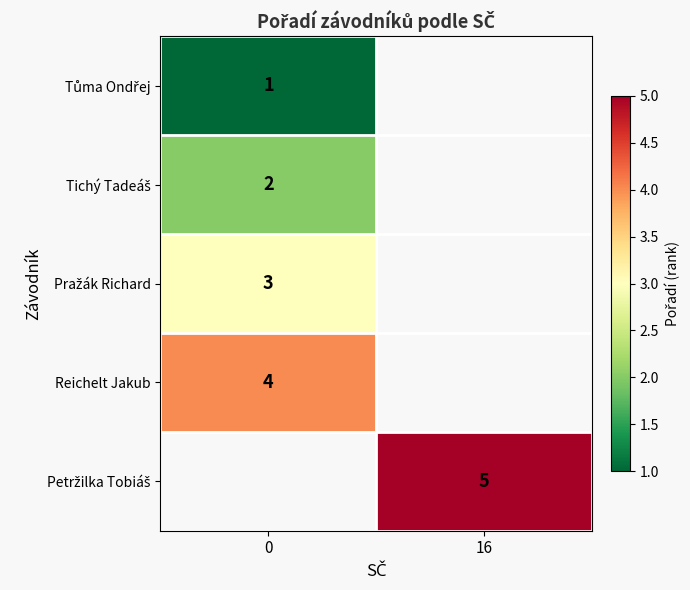

Is it true that Reichelt Jakub equals 6 at 0?

False